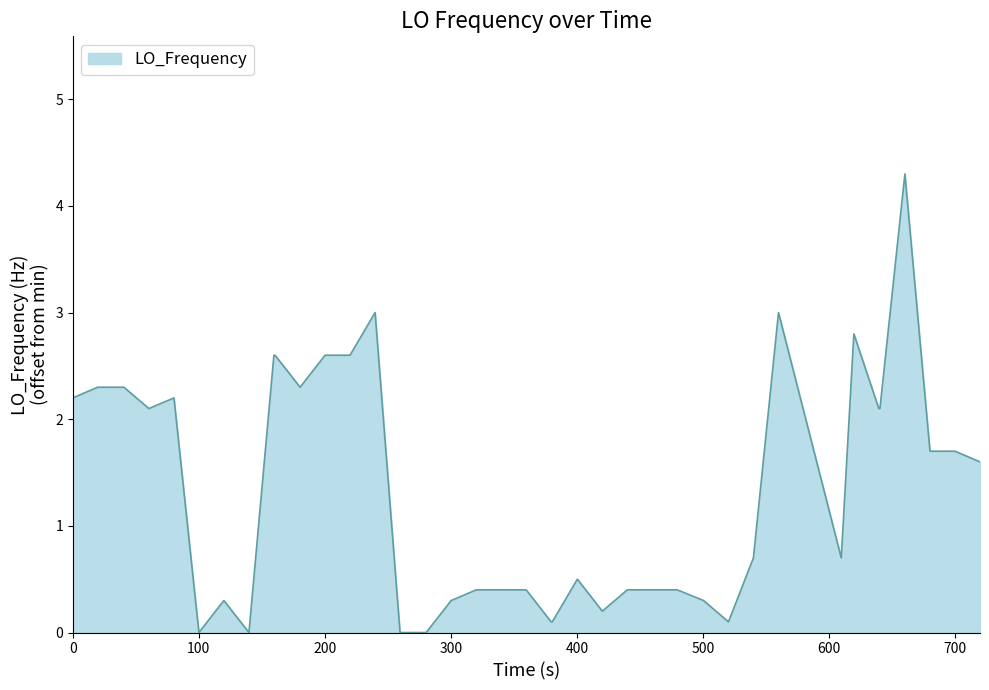

What is the greatest value displayed?

4.3